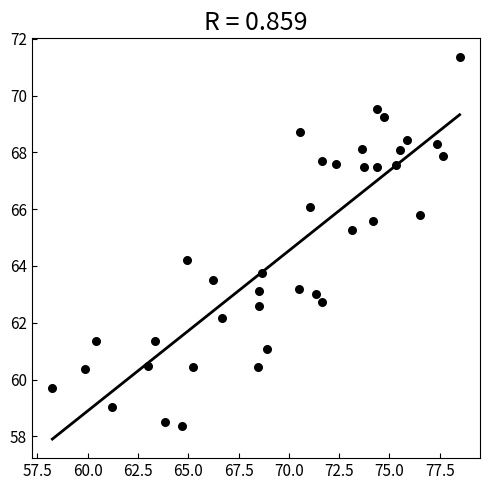

What is the range of Y values (max minus min)?

13.0